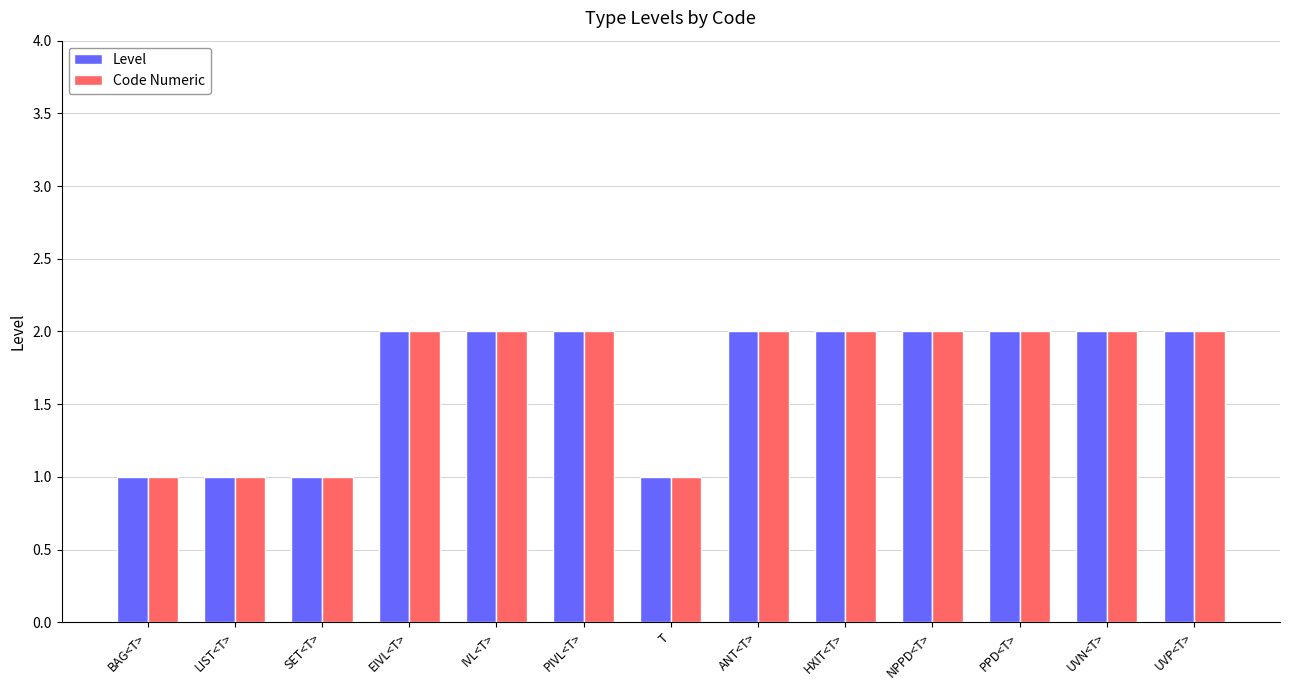

Reading left to right, extract all data points from this chart.

Level: BAG<T>=1	LIST<T>=1	SET<T>=1	EIVL<T>=2	IVL<T>=2	PIVL<T>=2	T=1	ANT<T>=2	HXIT<T>=2	NPPD<T>=2	PPD<T>=2	UVN<T>=2	UVP<T>=2
Code Numeric: BAG<T>=1	LIST<T>=1	SET<T>=1	EIVL<T>=2	IVL<T>=2	PIVL<T>=2	T=1	ANT<T>=2	HXIT<T>=2	NPPD<T>=2	PPD<T>=2	UVN<T>=2	UVP<T>=2